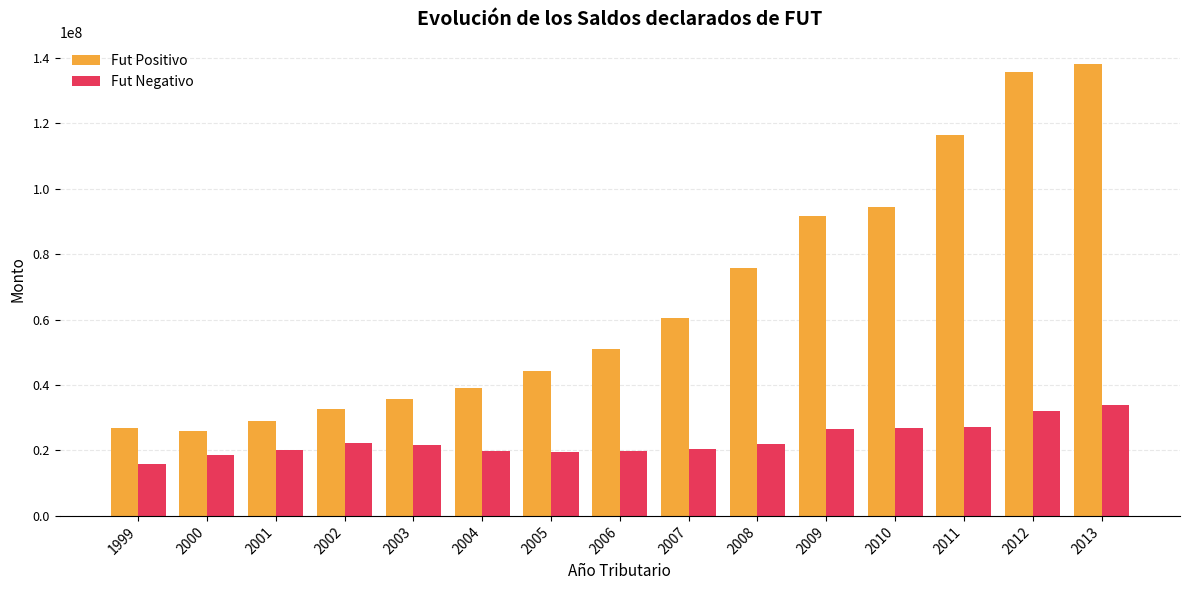

What is the difference between the maximum and minimum values in the Fut Positivo series?

112107647